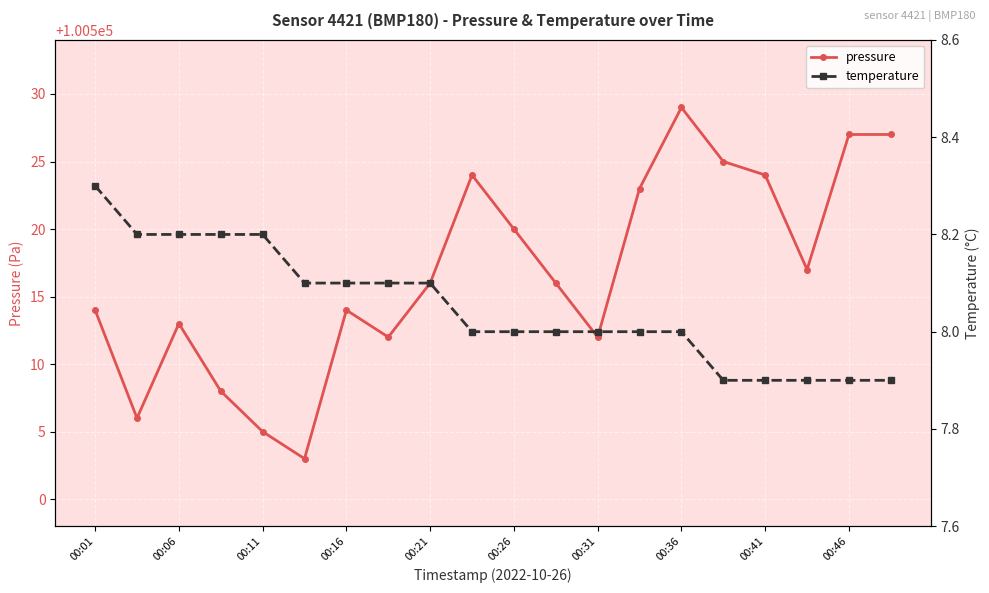

What is the maximum value for pressure?

100529